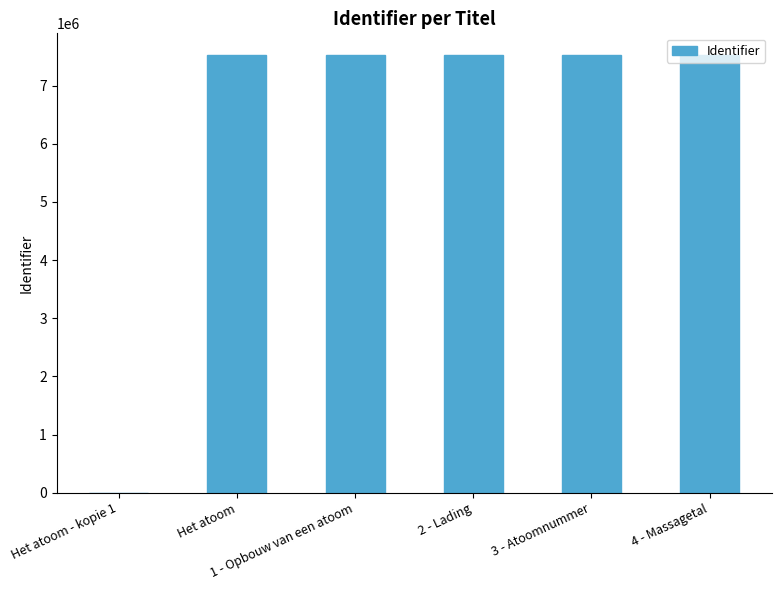

What is the greatest value displayed?

7523382